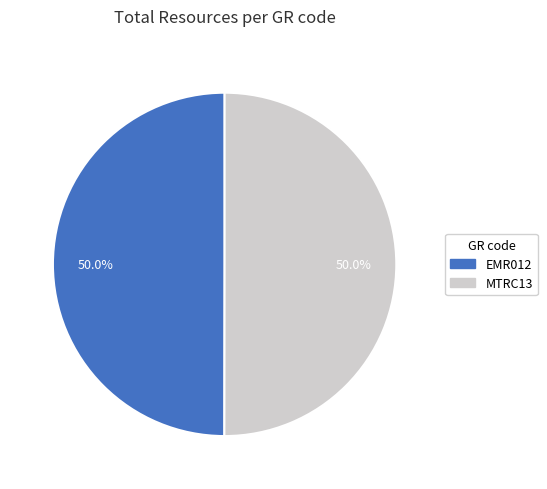

The EMR012 slice represents 61% of the pie. True or false?

False